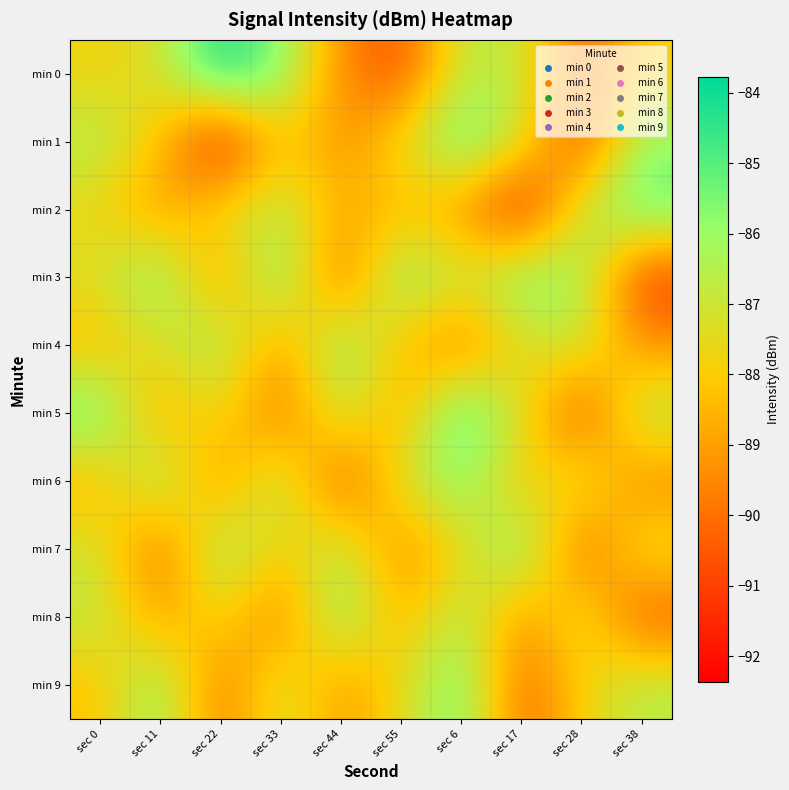

Which series has the largest total across all categories?

min 3